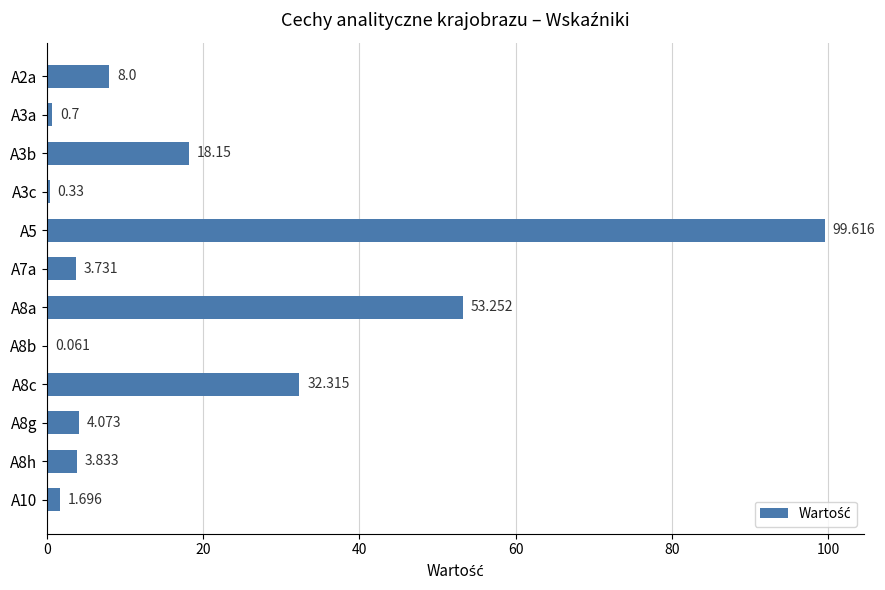

How many data points are above 4?

6